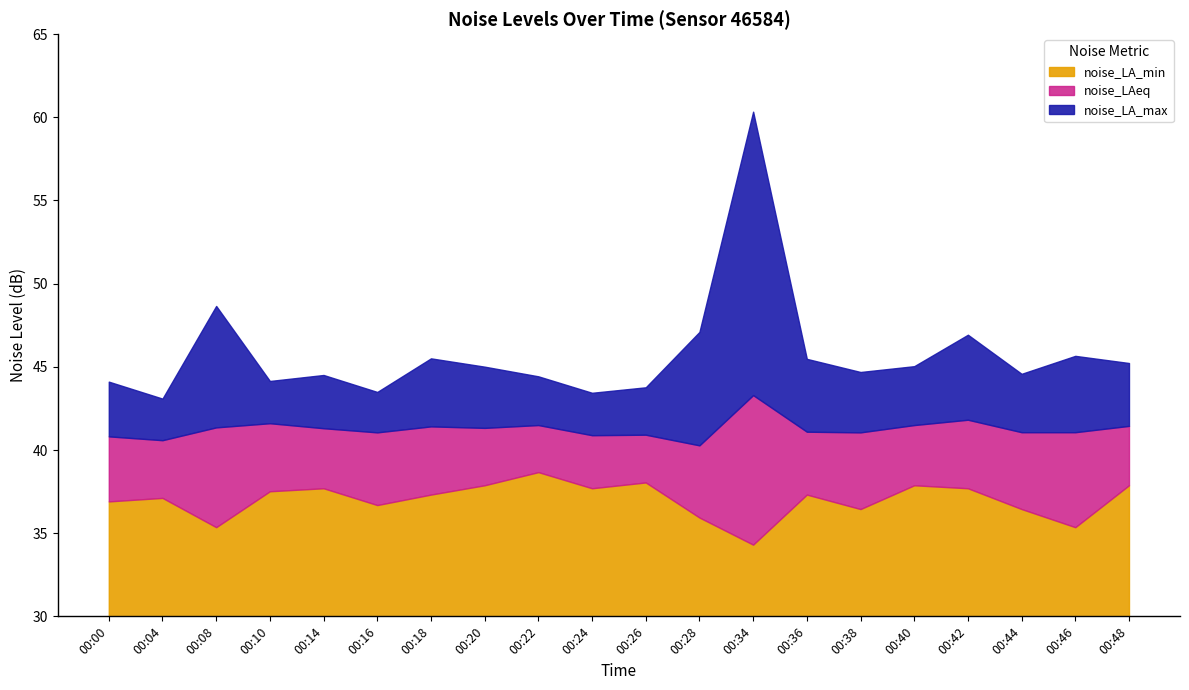

Between 00:18 and 00:34, which series saw the biggest shift?

noise_LA_max